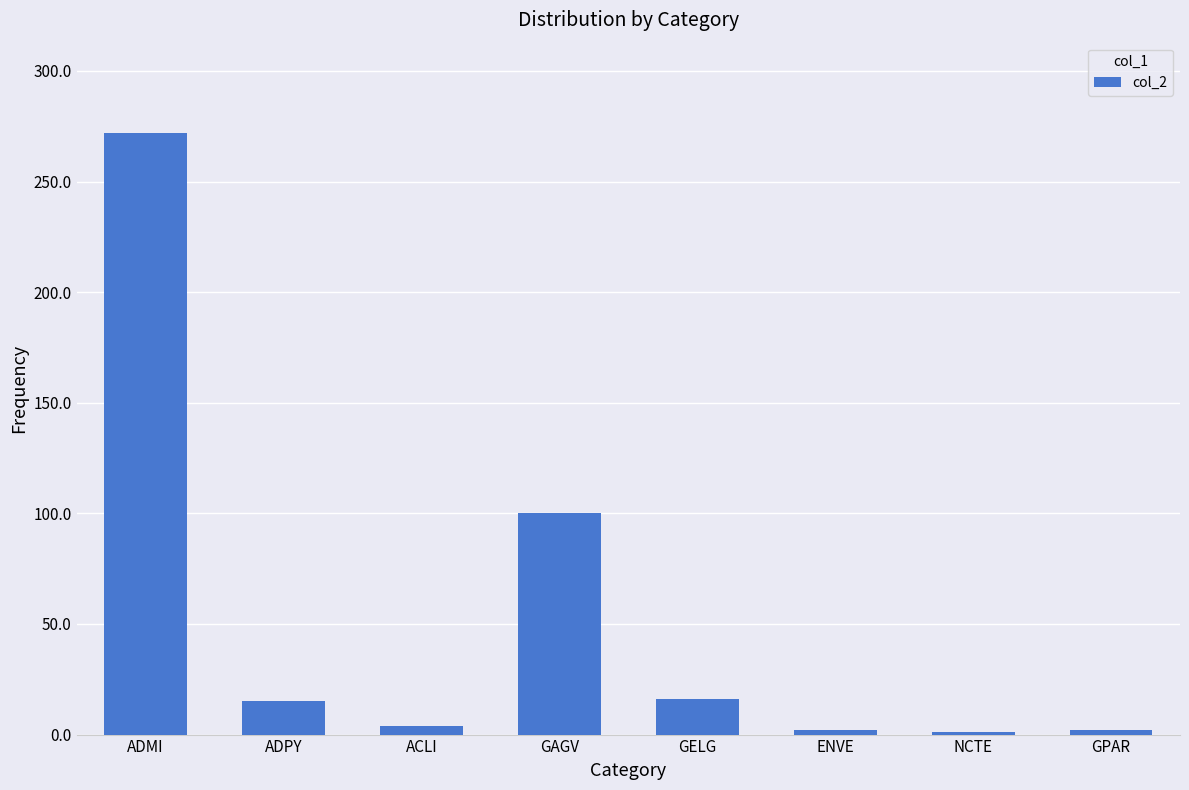

What is the maximum value shown in the chart?

272